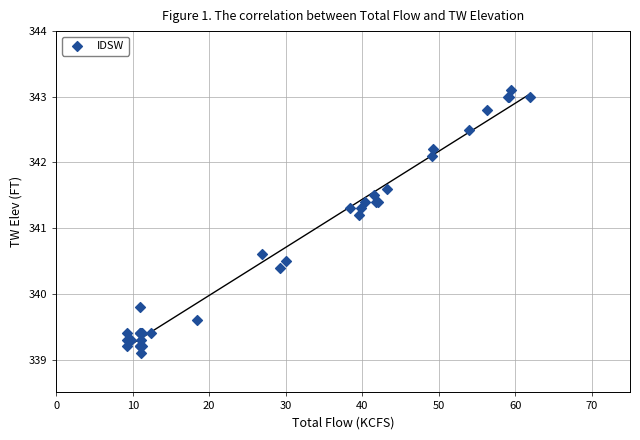

What Y value in the scatter plot is closest to 341?

341.2